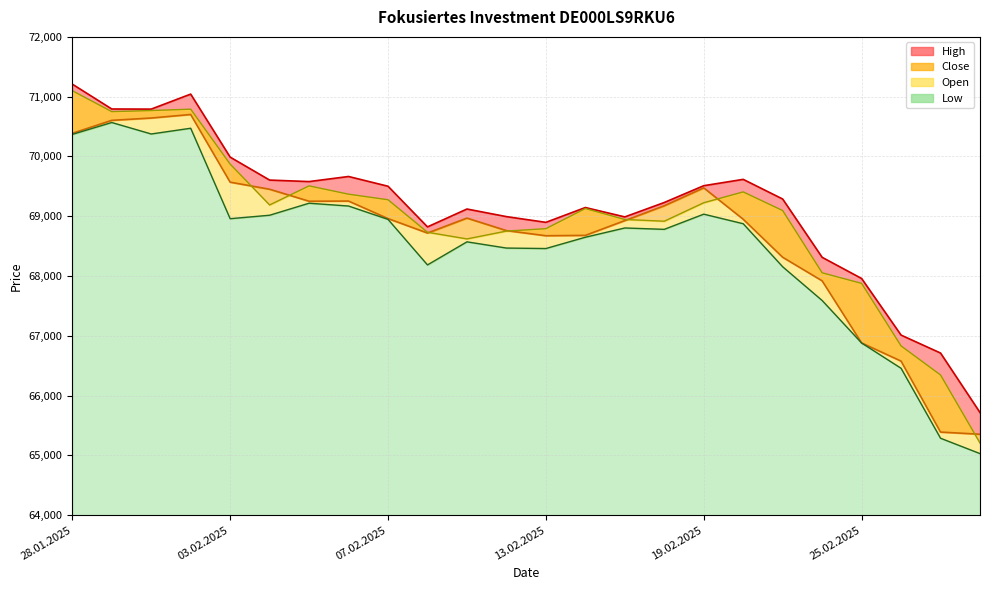

At 30.01.2025, list the series in order from largest to smallest.

High, Open, Close, Low